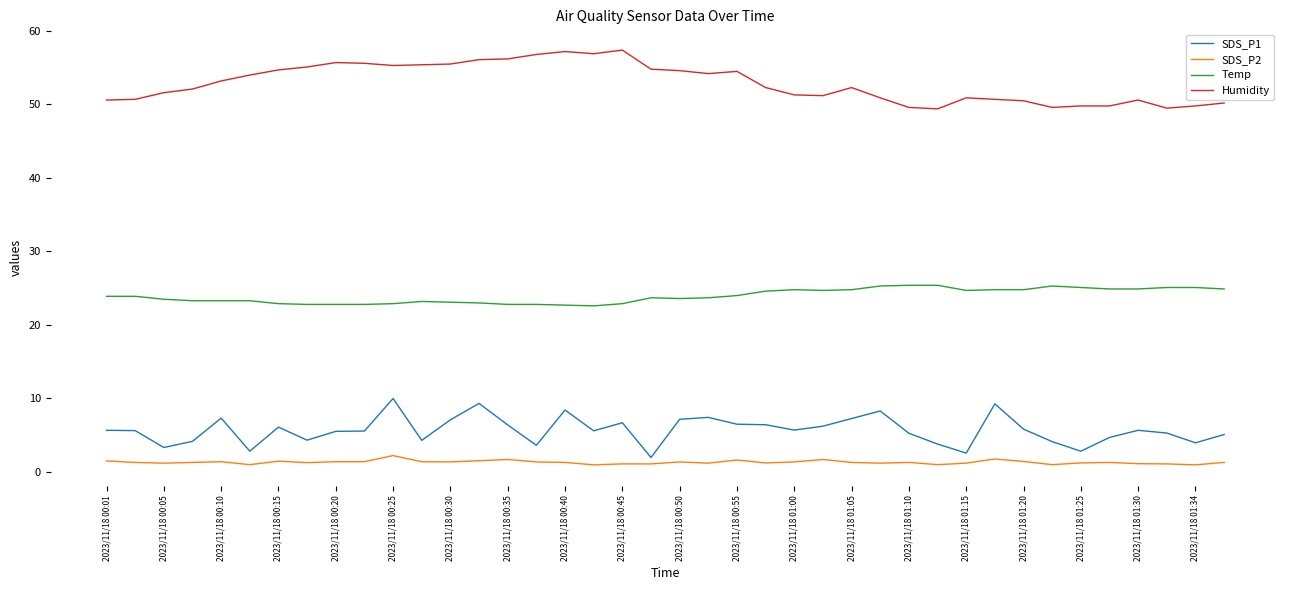

What is the minimum value for Temp?

22.6